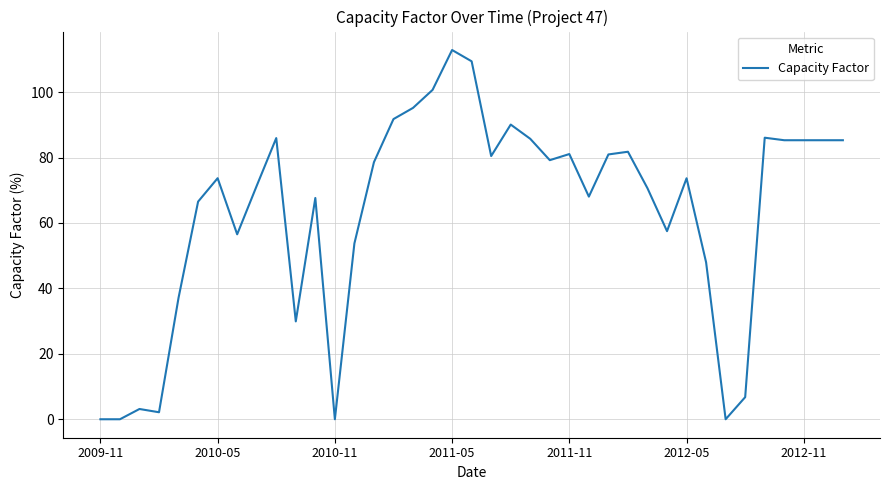

What is the maximum value shown in the chart?

112.9